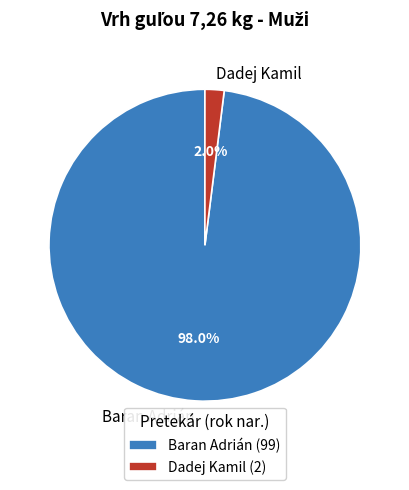

Do Dadej Kamil and Baran Adrián together represent more than half of the pie?

Yes